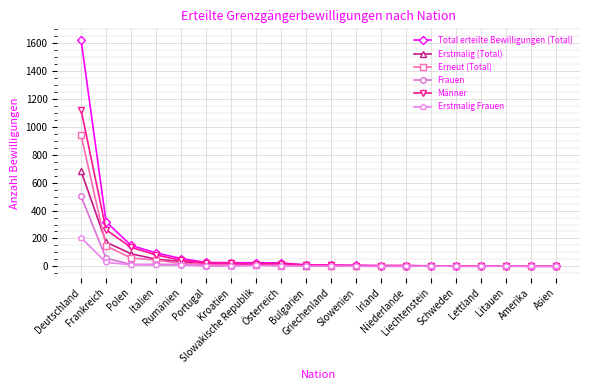

True or false: Frauen has more than 0 interior local peaks.

True